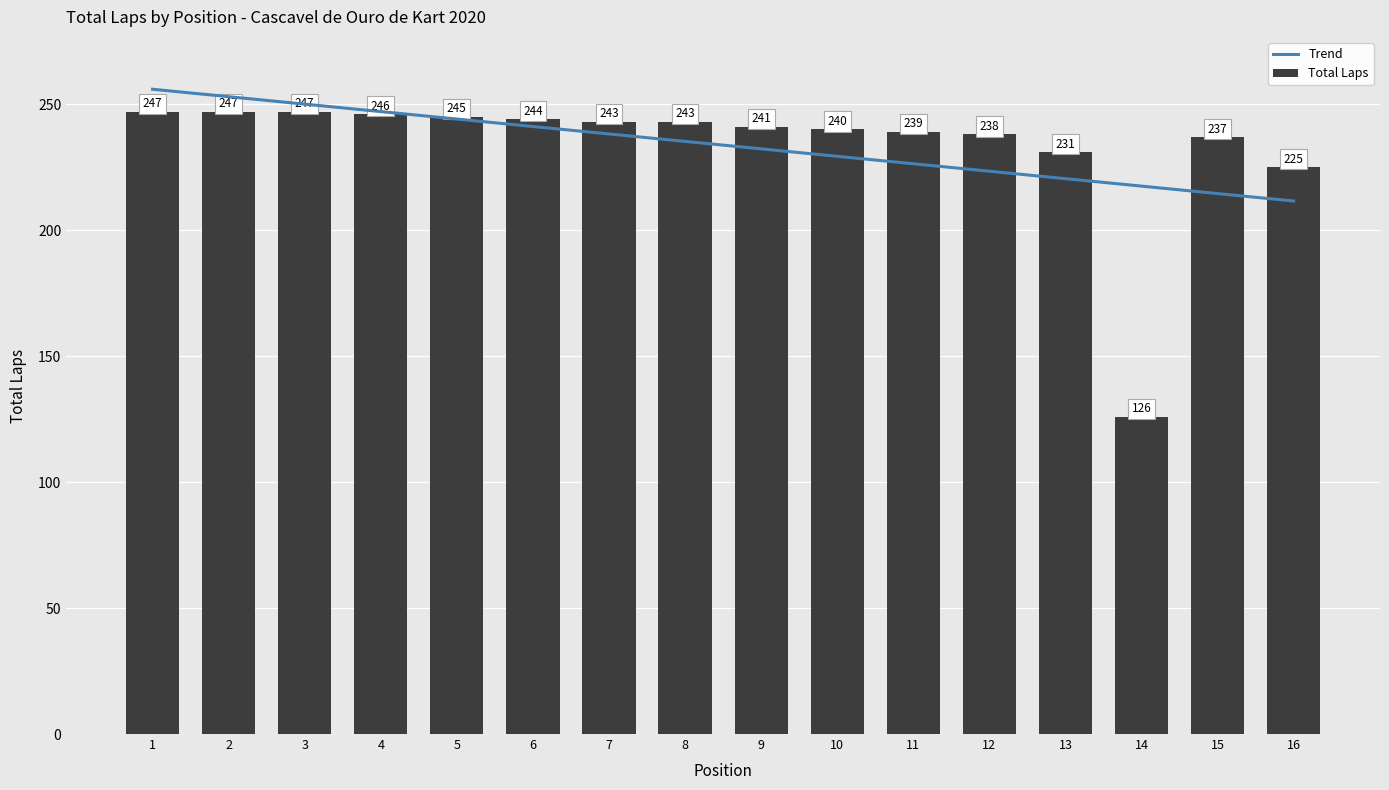

Which category has the lowest value in the Total Laps series?

14